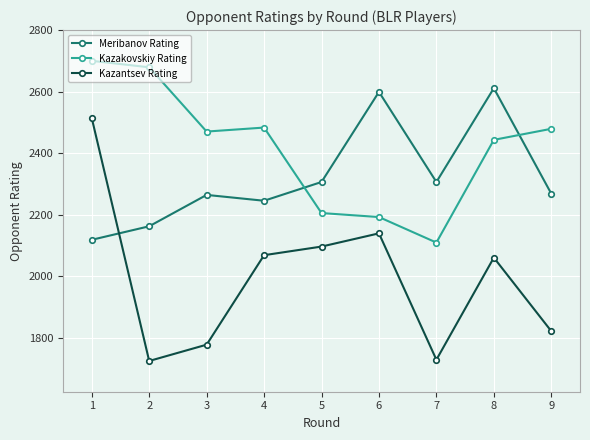

What value does the Kazantsev Rating series have at 5?

2096